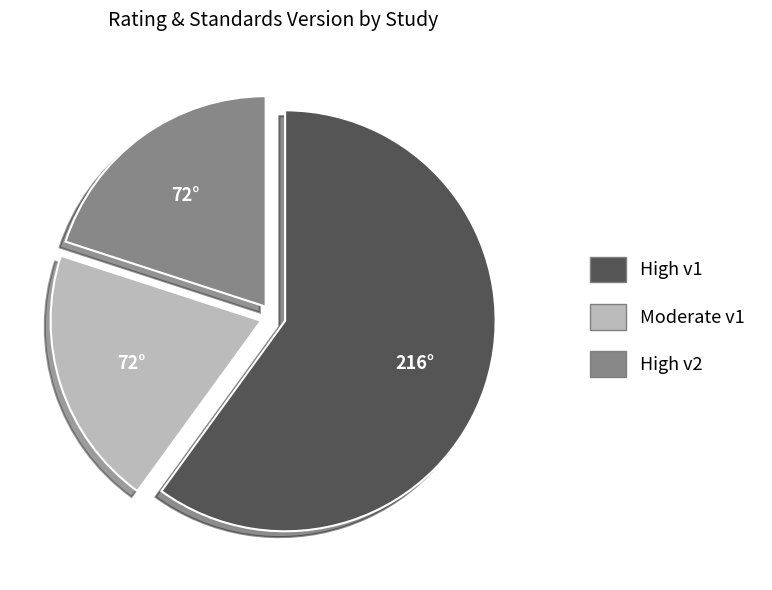

Is there any slice that represents more than half of the pie?

Yes